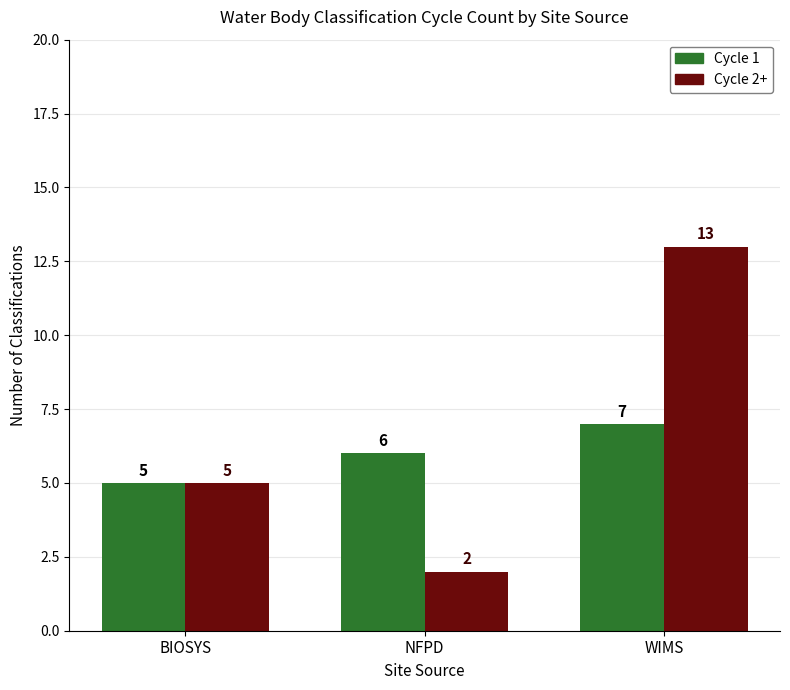

At how many categories does at least one series exceed 9?

1